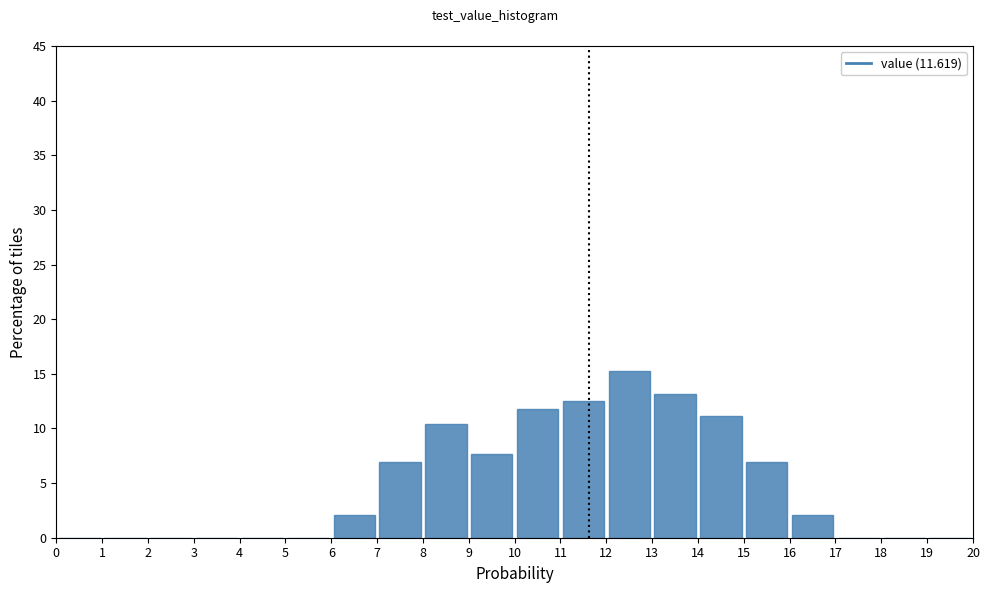

Which range on the x-axis has the tallest bar?

12 to 13